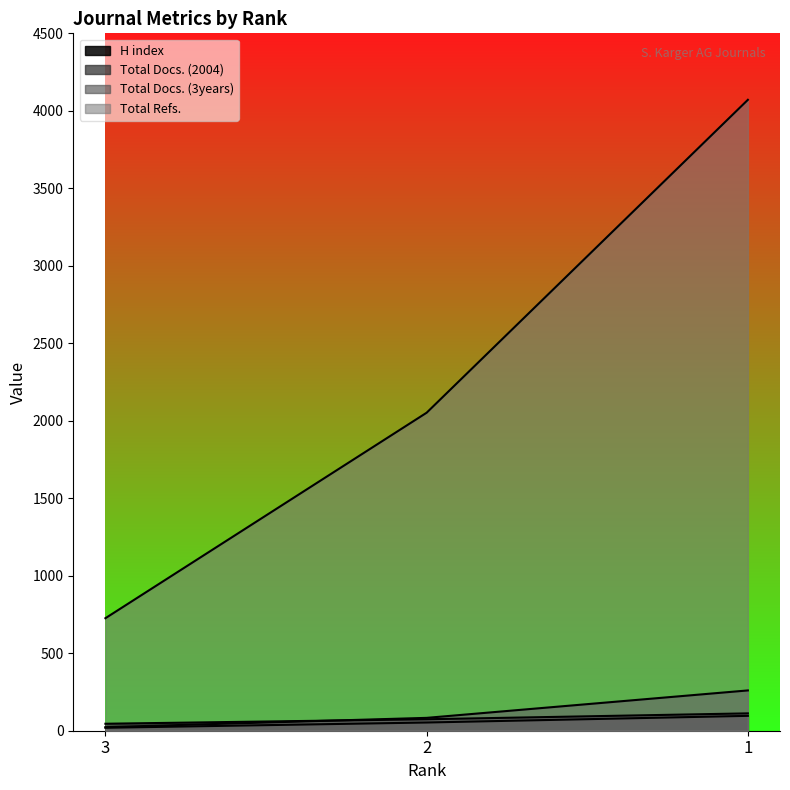

List the series in order of their peak value, lowest first.

Total Docs. (2004), H index, Total Docs. (3years), Total Refs.